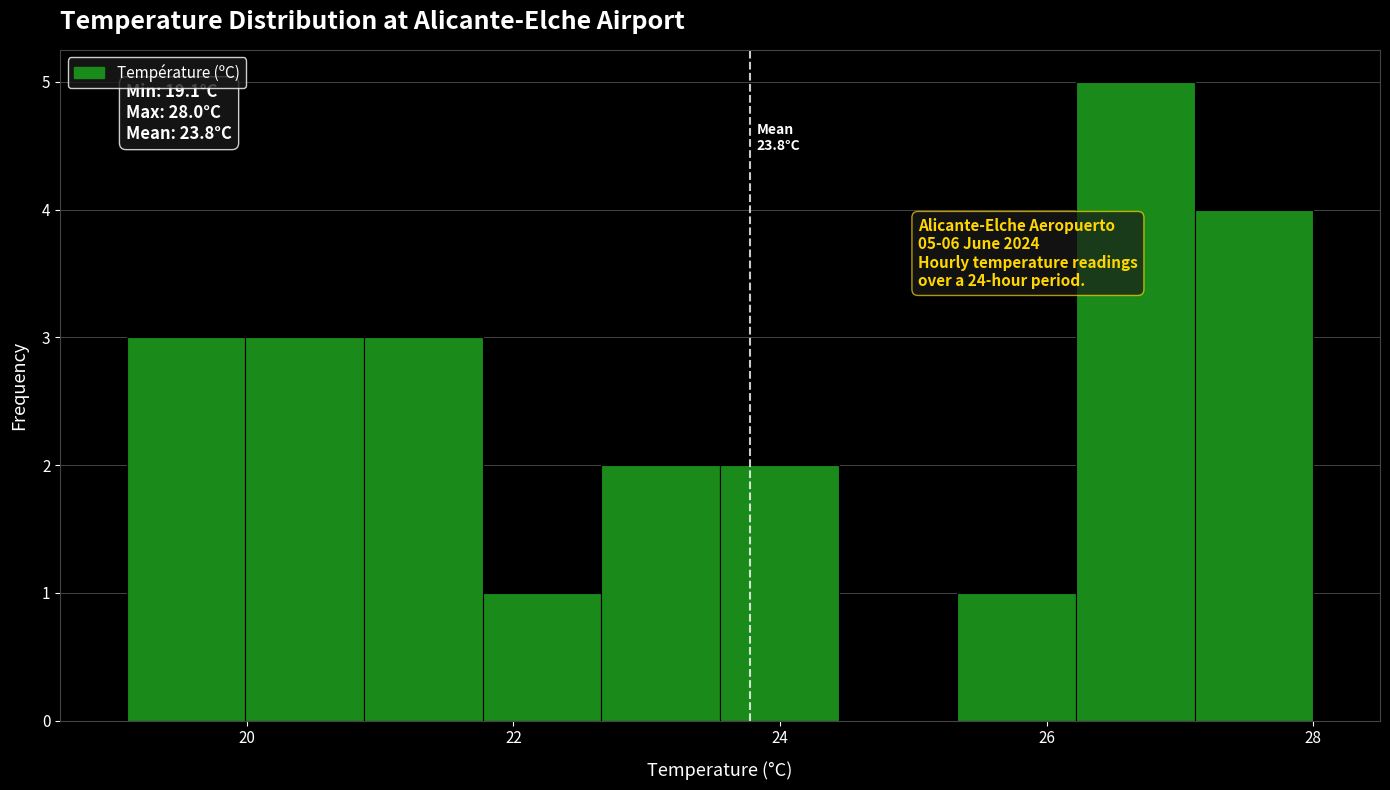

Which range on the x-axis has the tallest bar?

26.2 to 27.2